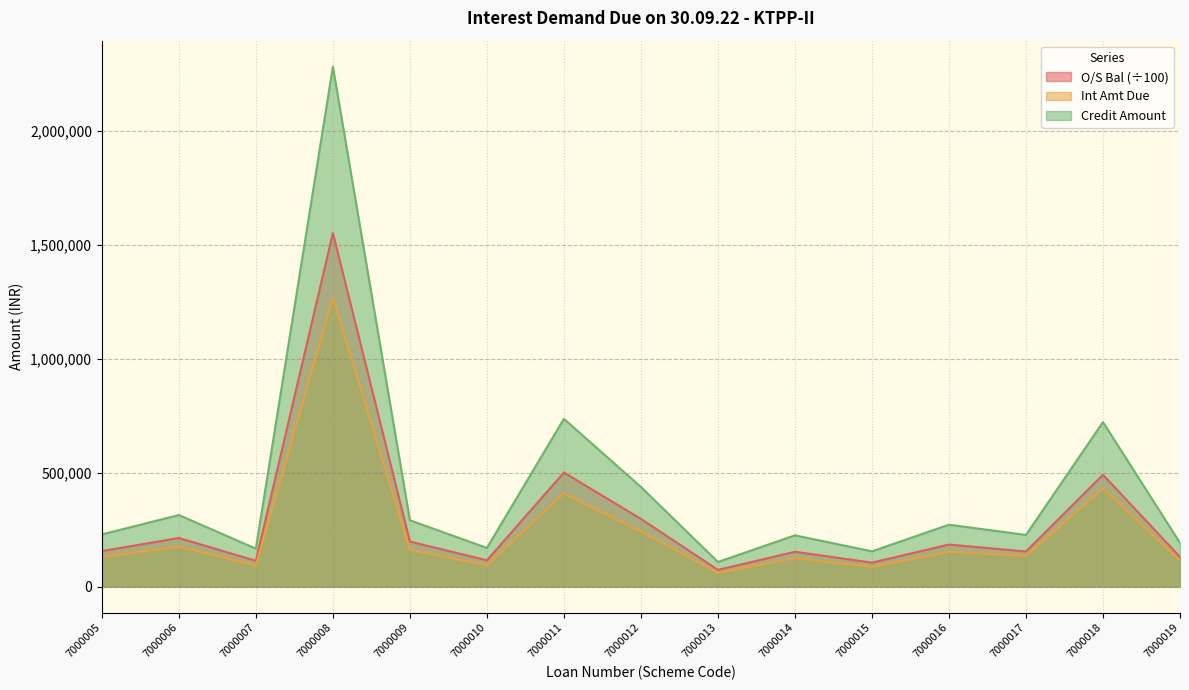

What is the sum of the Credit Amount values at 7000016 and 7000010?

442208.8